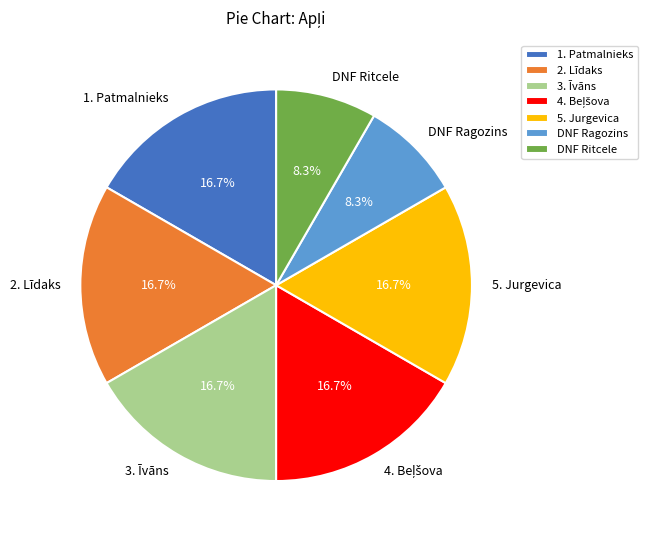

Does 3. Īvāns account for over 50% of the chart?

No